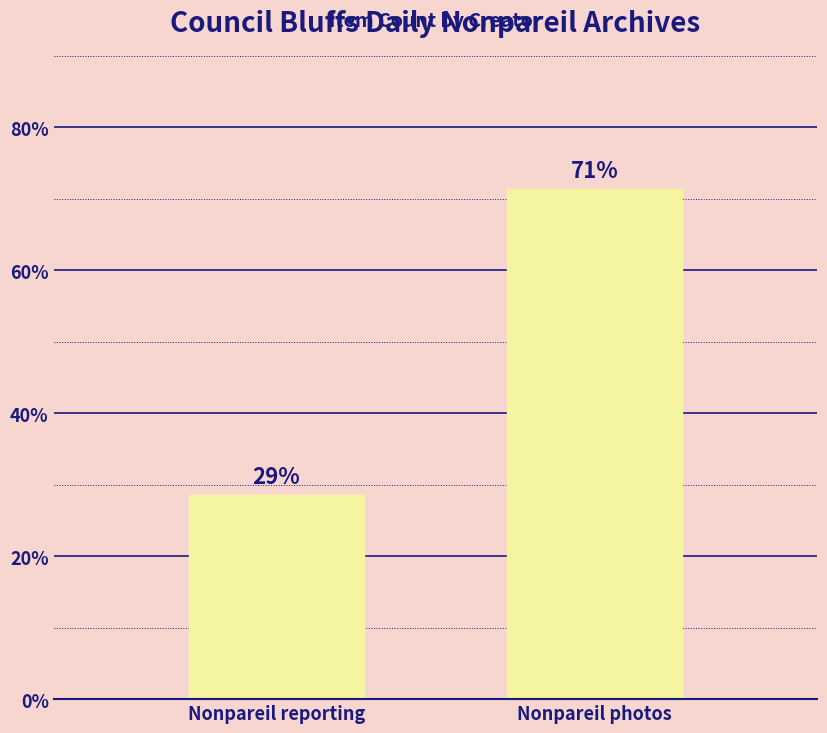

Are the bars horizontal?

No